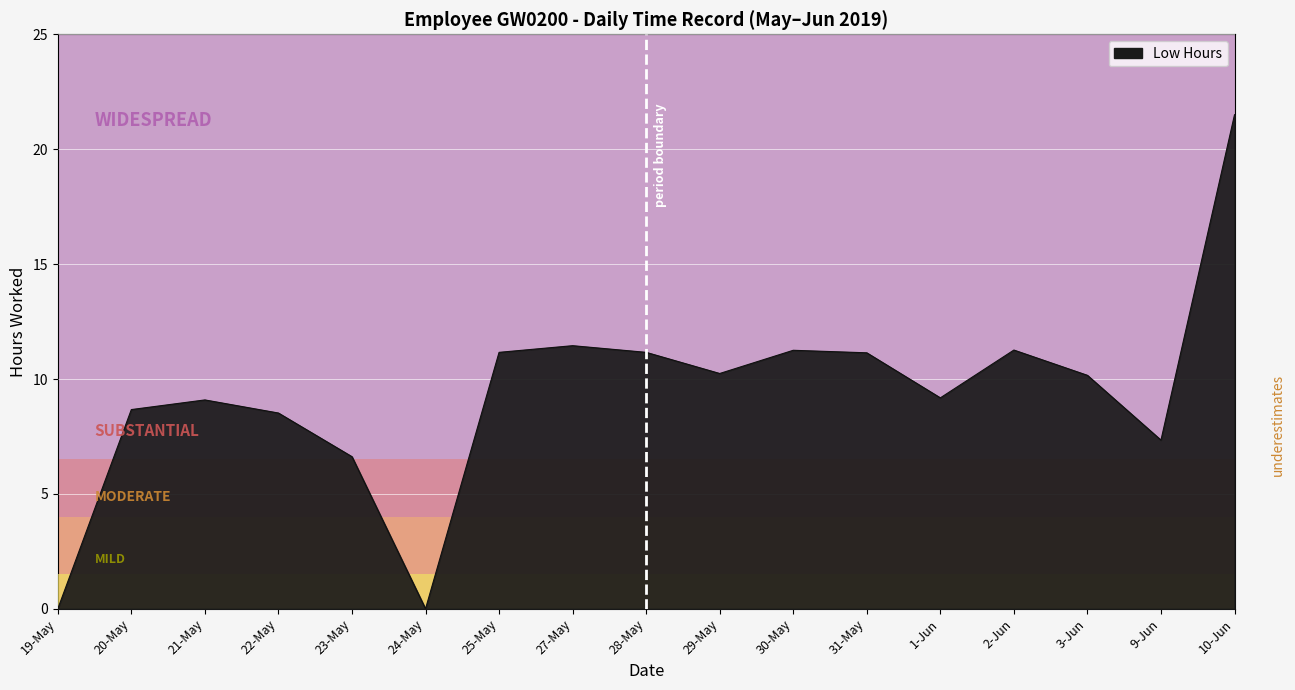

Which label corresponds to the largest value in the chart?

10-Jun